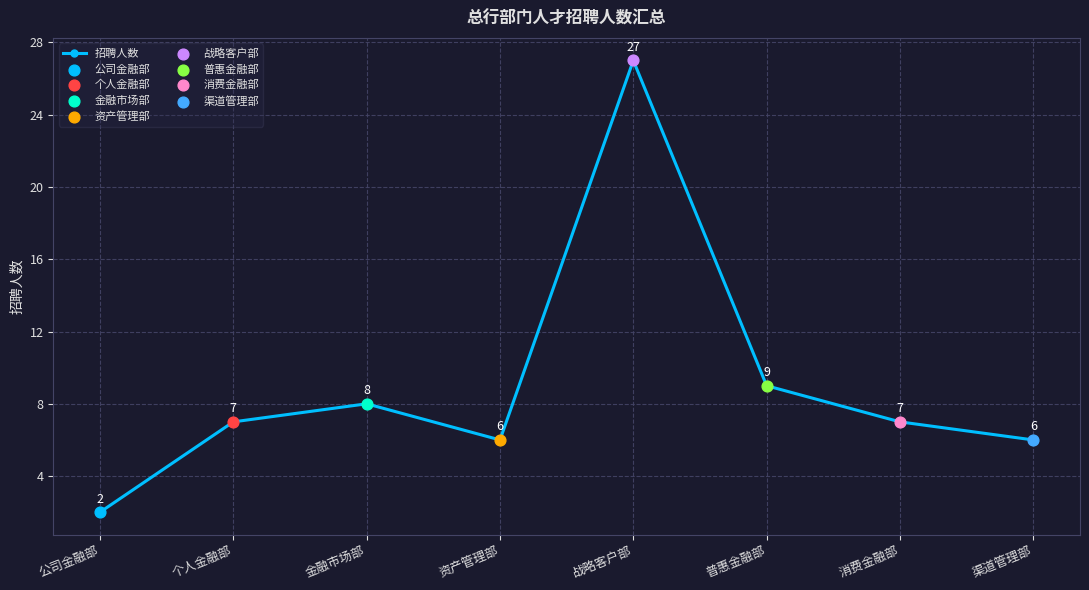

Approximately how many times larger is the value at 个人金融部 compared to 普惠金融部?

0.8